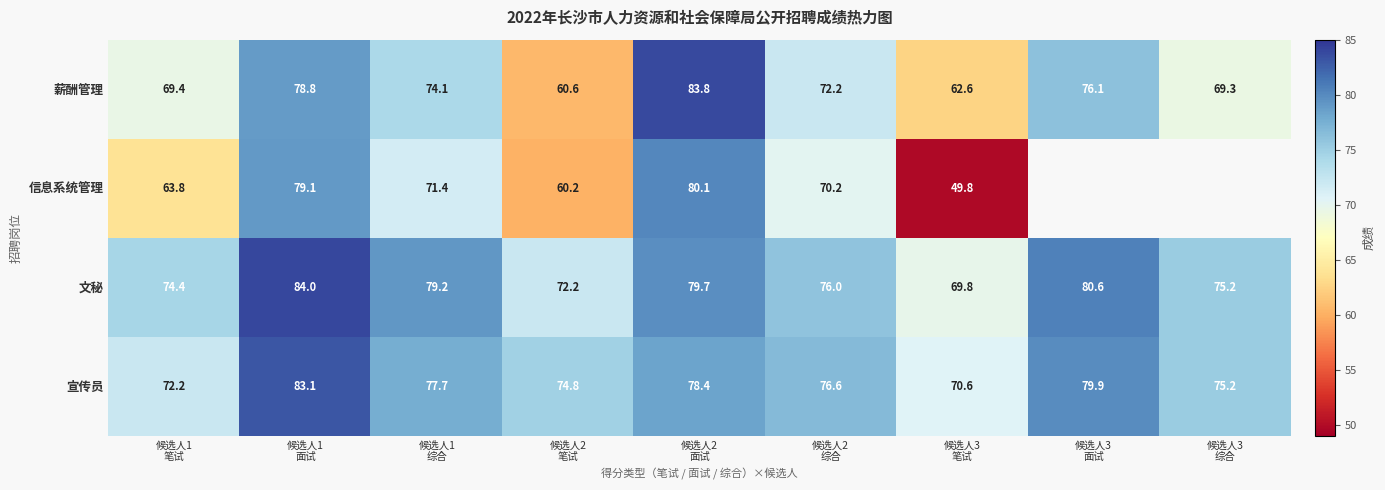

What is the difference between the maximum and second lowest values in the 宣传员 series?

10.9